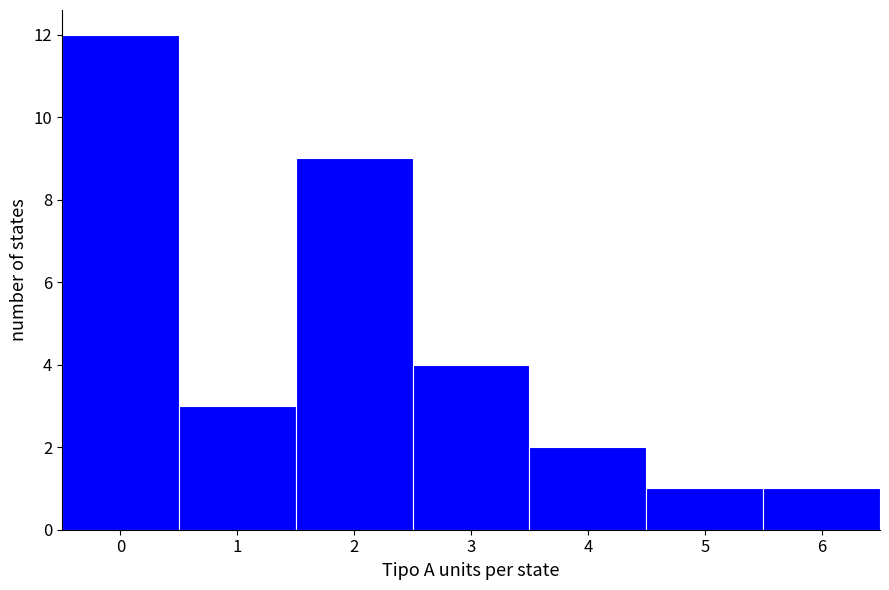

Reading left to right, list every bar in this chart as the range it spans on the x-axis followed by its height. The values are not printed on the chart, so give them approximately, as read against the axis.

-0.5 to 0.5: 12
0.5 to 1.5: 3
1.5 to 2.5: 9
2.5 to 3.5: 4
3.5 to 4.5: 2
4.5 to 5.5: 1
5.5 to 6.5: 1